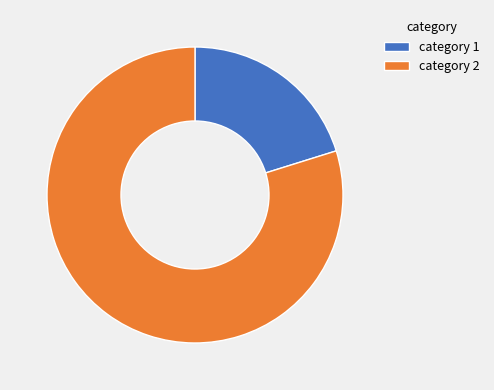

Is there a majority slice in this chart?

Yes